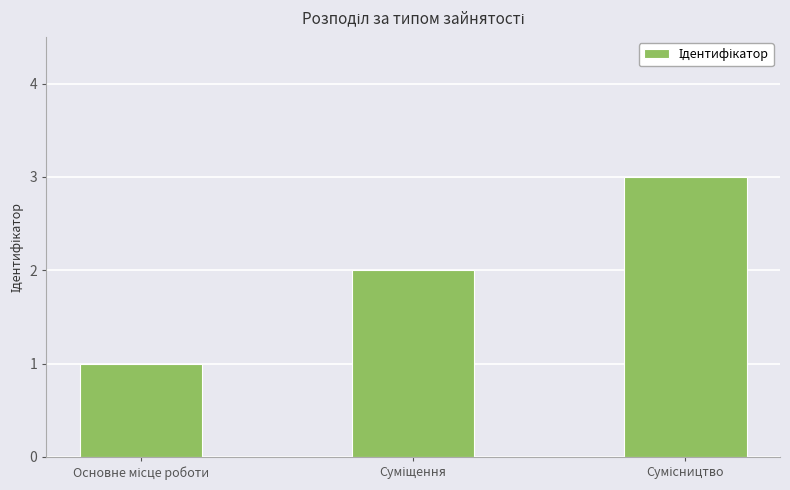

What is the greatest value displayed?

3